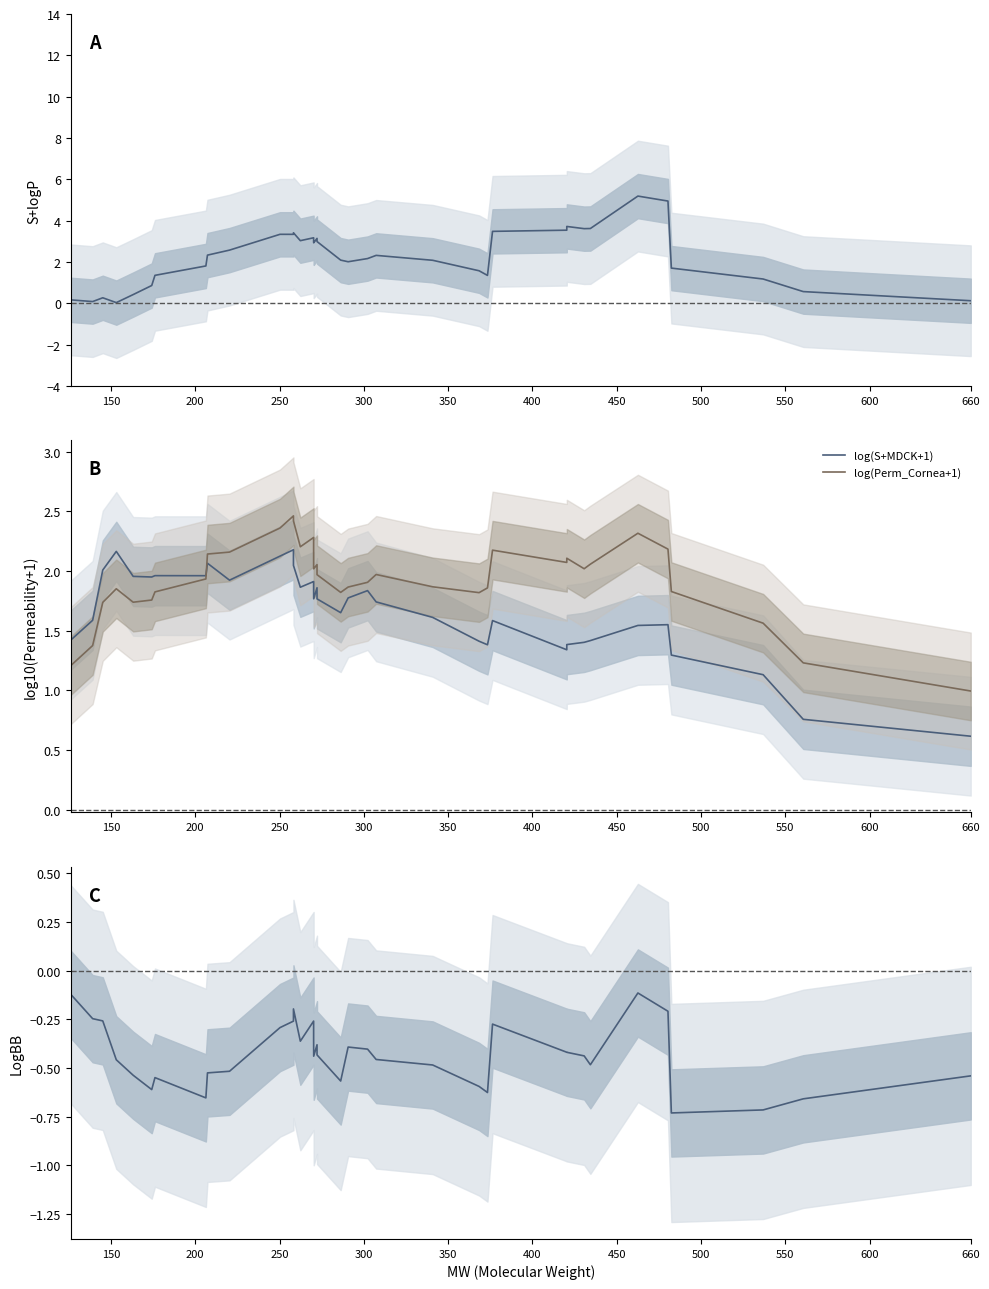

Is this an area chart (filled region under the line)?

No